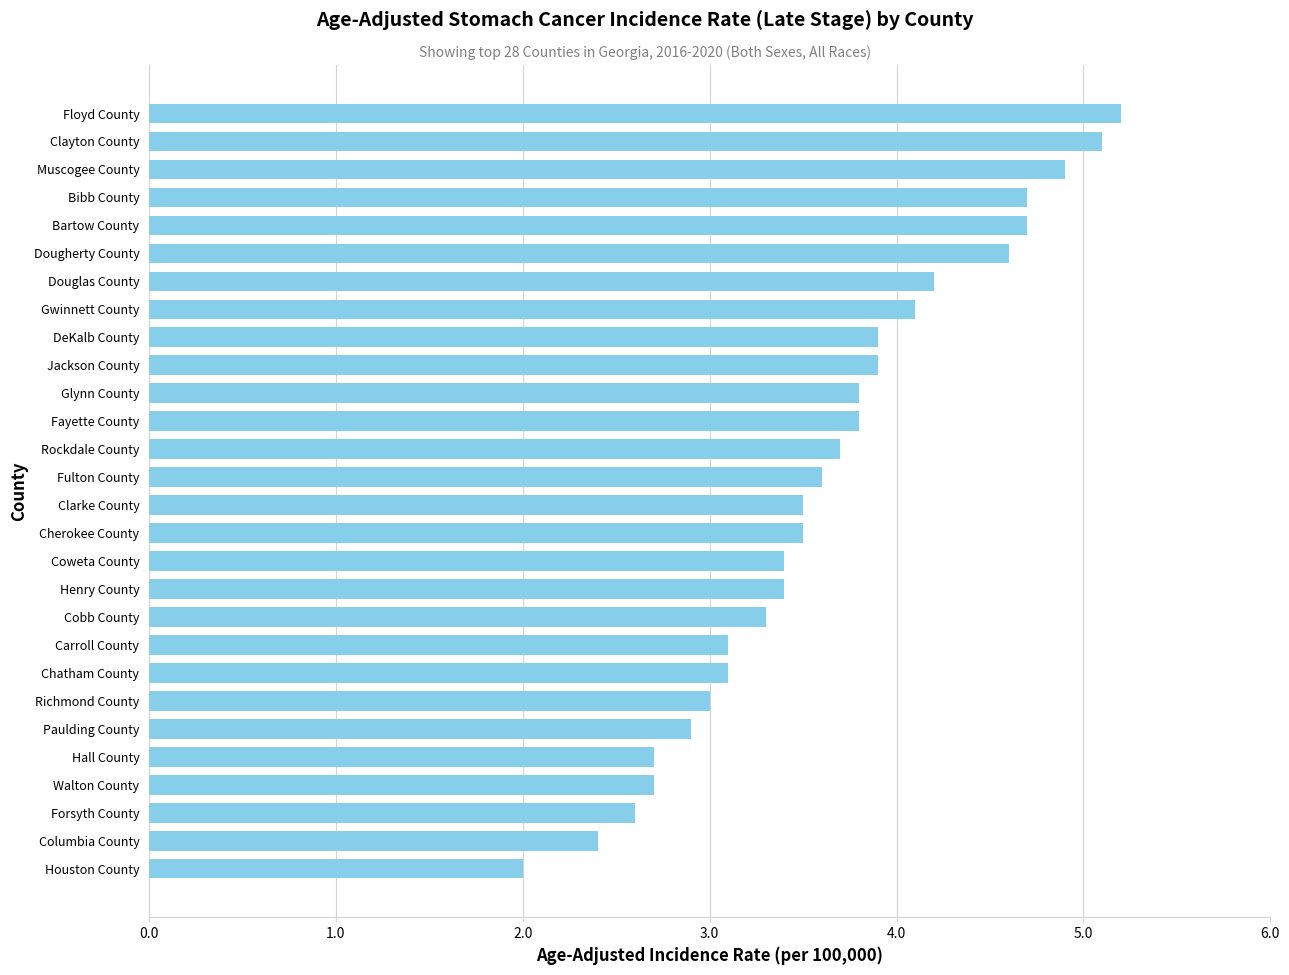

Where is the data nearest to the value 3?

Richmond County